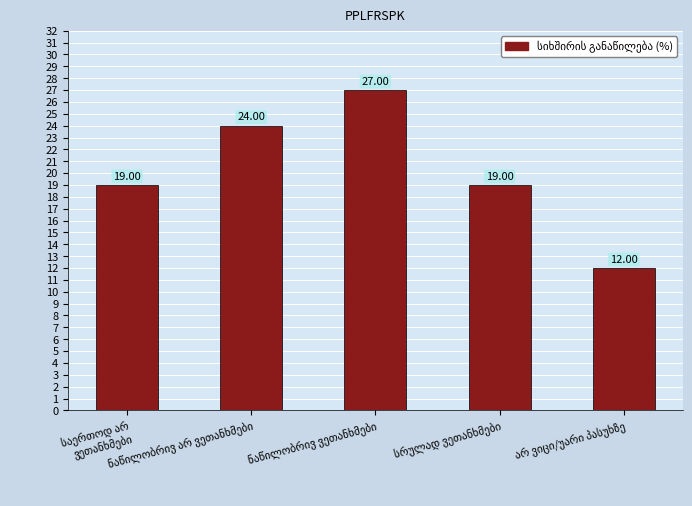

What is the average value?

20